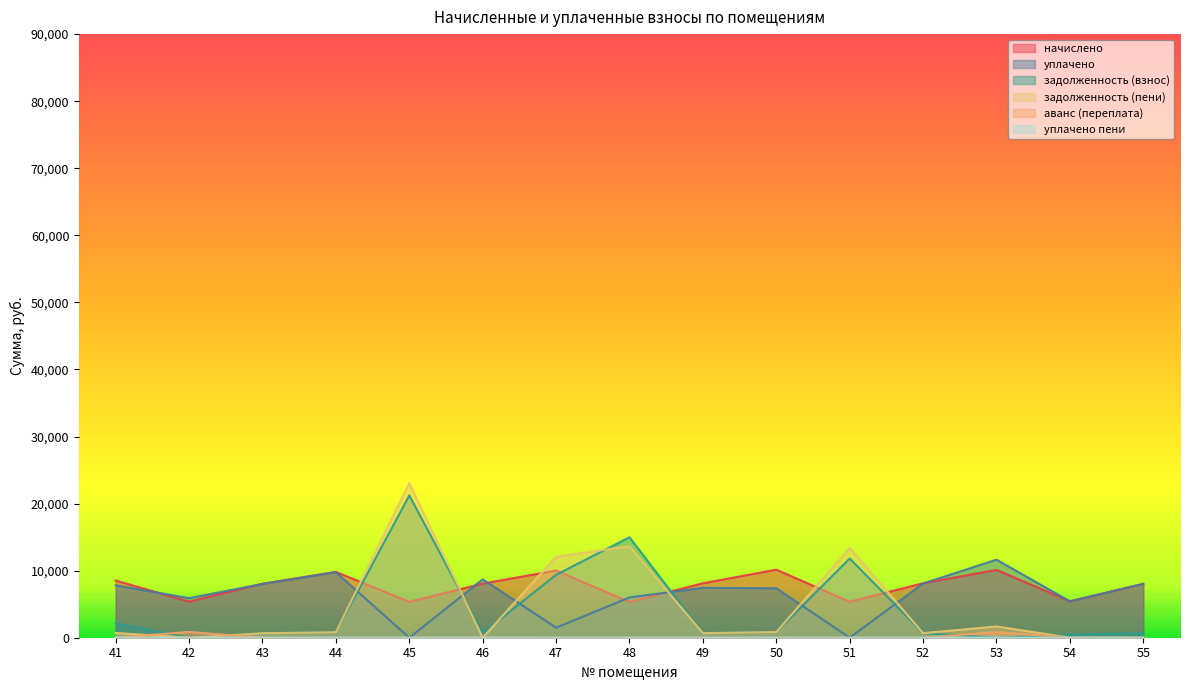

What is the total value across all series at 48?

39941.6